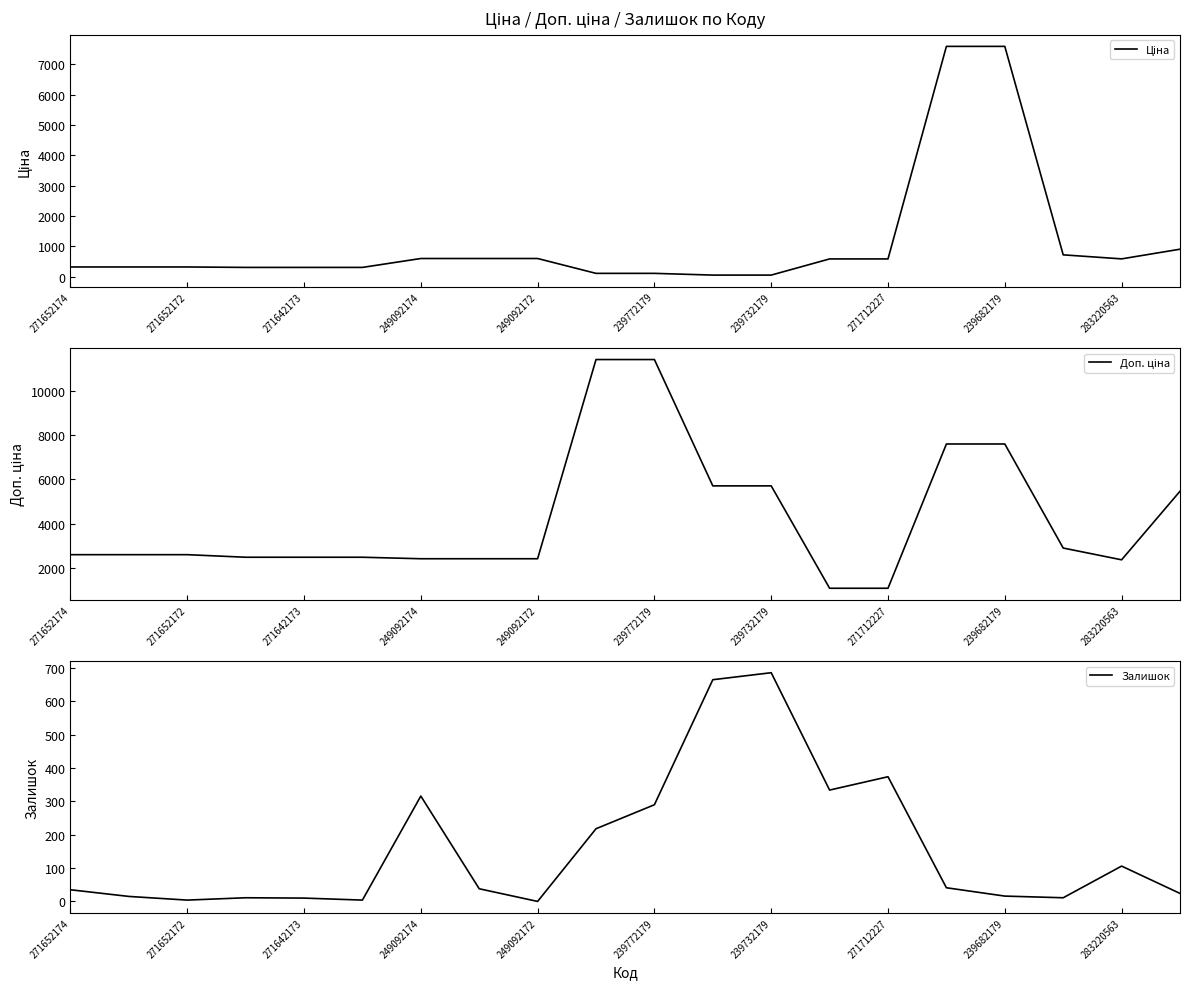

Is it true that Залишок equals 4 at 271652172?

True